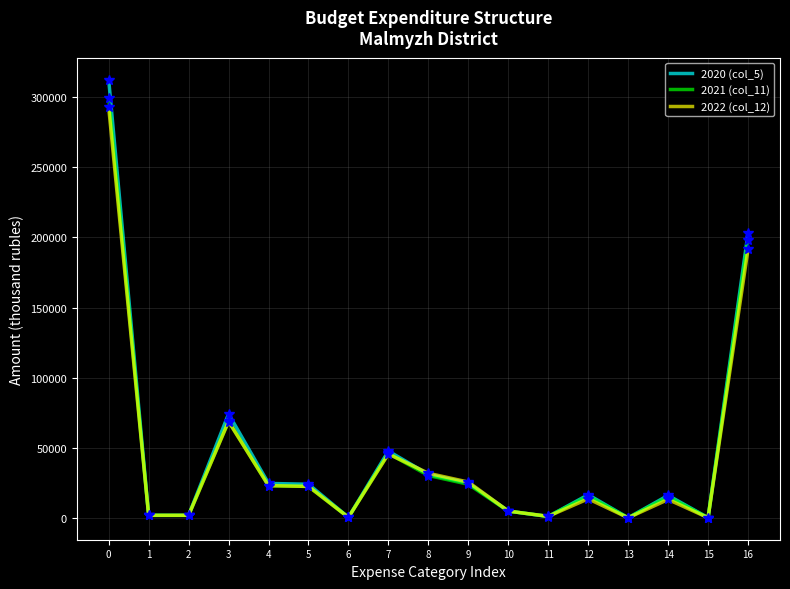

Is the value of 2022 (col_12) at 13 greater than the value of 2021 (col_11) at 9?

No